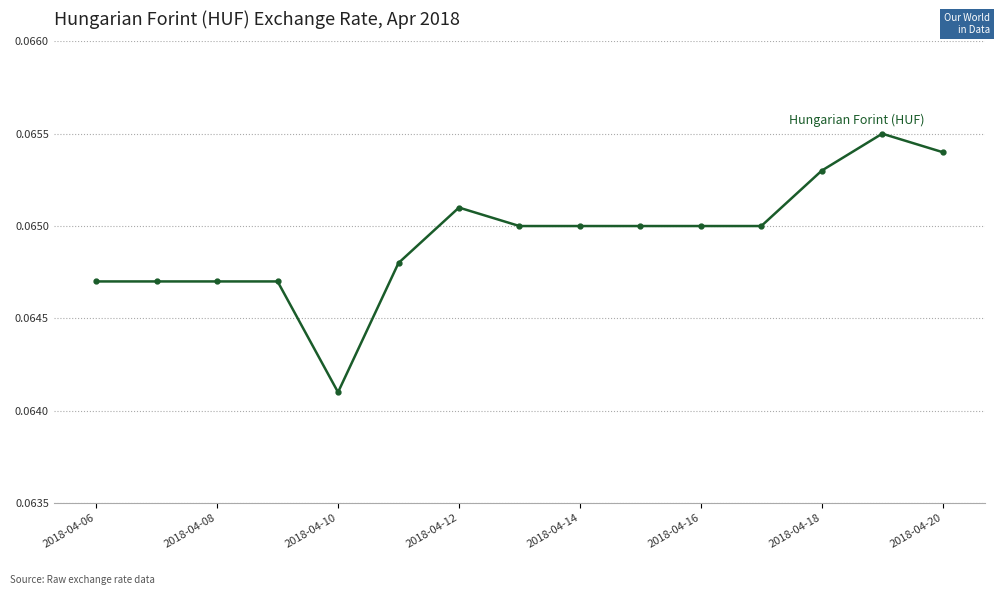

How many values are between 0 and 1?

15